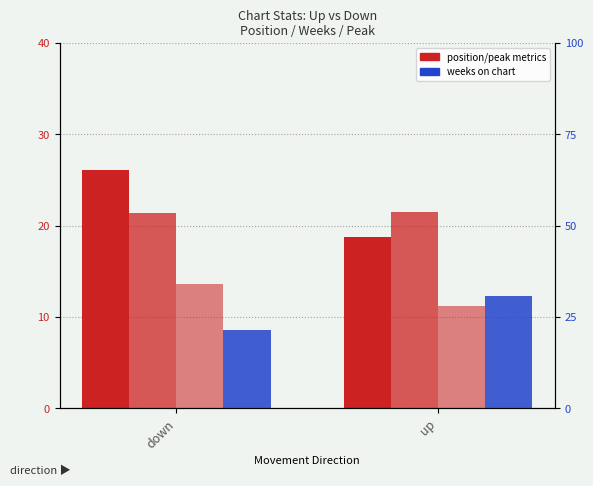

What is the spread (max minus min) of values at up?

19.5